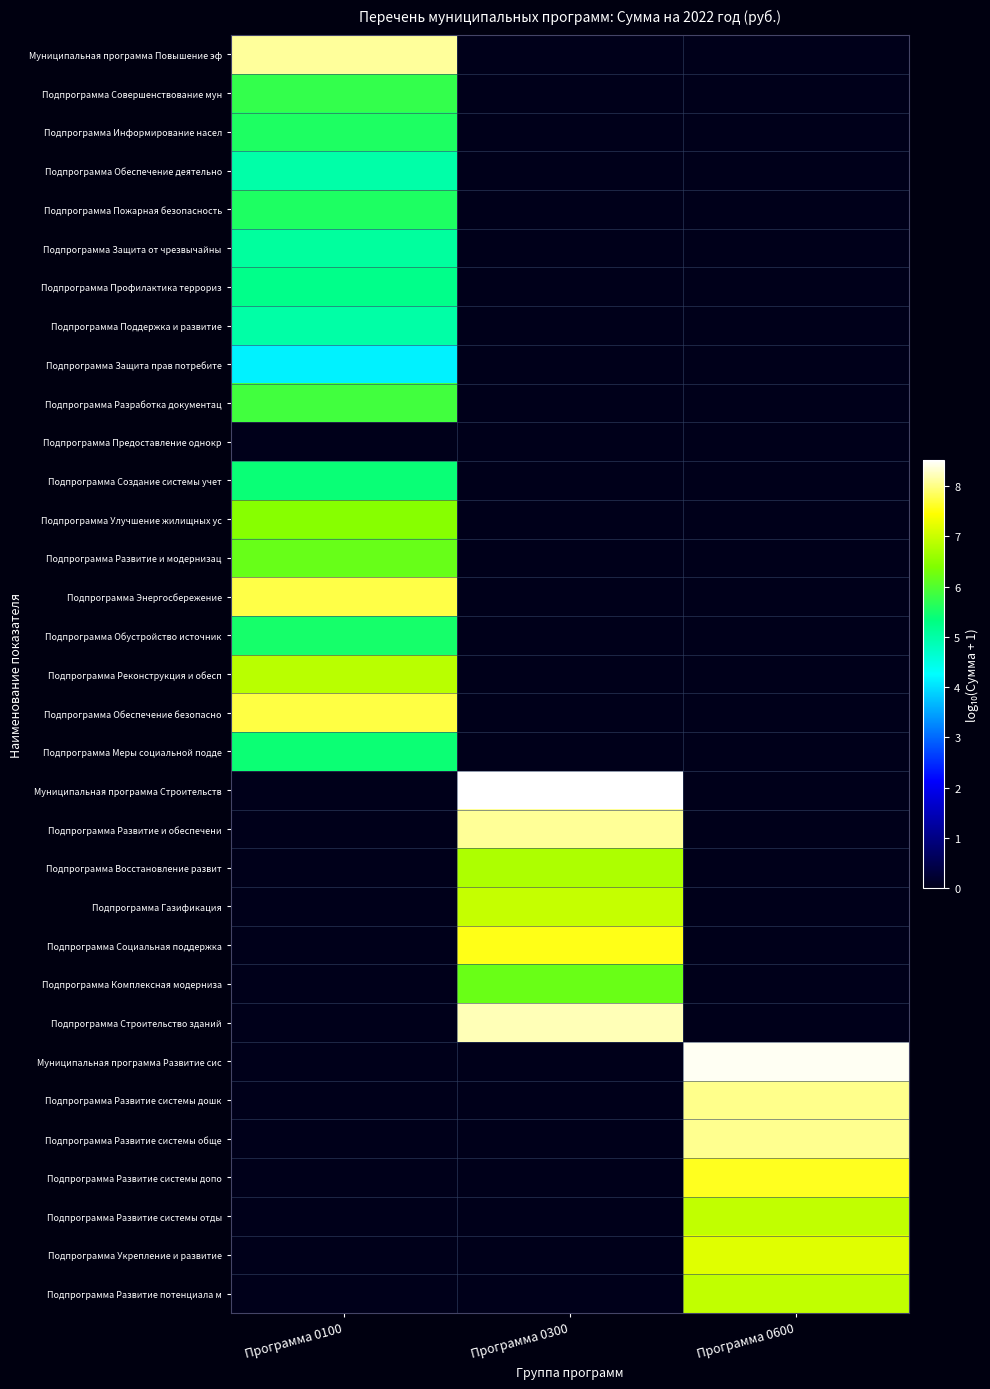

Between Программа 0600 and Программа 0100, which is larger?

Программа 0100